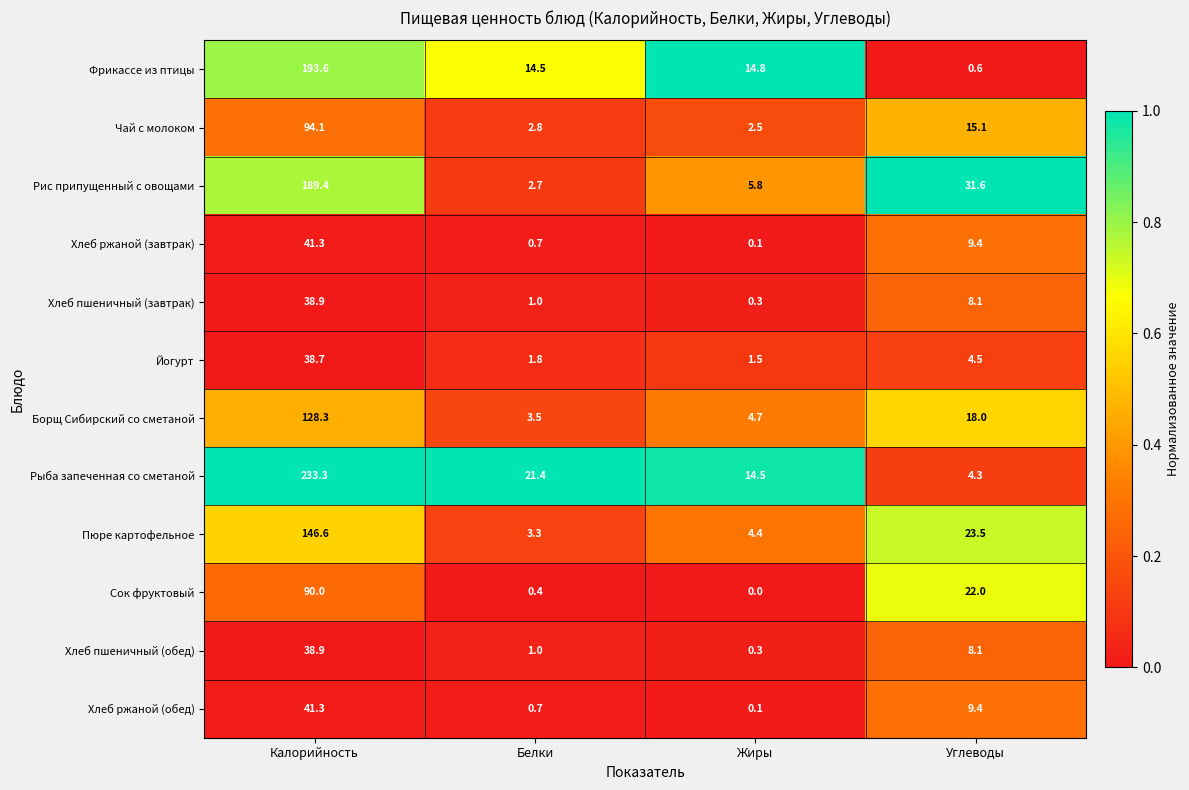

Which series changed the most between Калорийность and Углеводы?

Рыба запеченная со сметаной